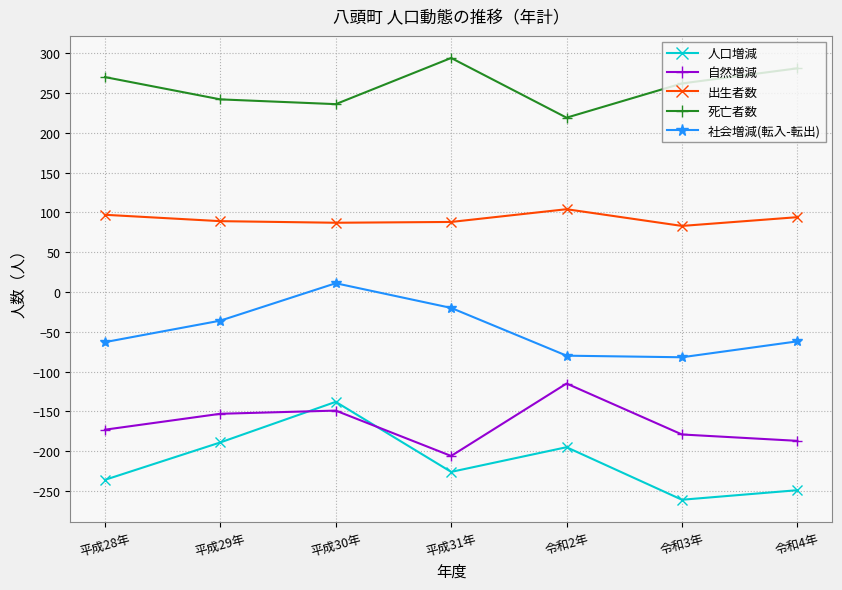

What are all the series names shown in the legend?

人口増減, 自然増減, 出生者数, 死亡者数, 社会増減(転入-転出)